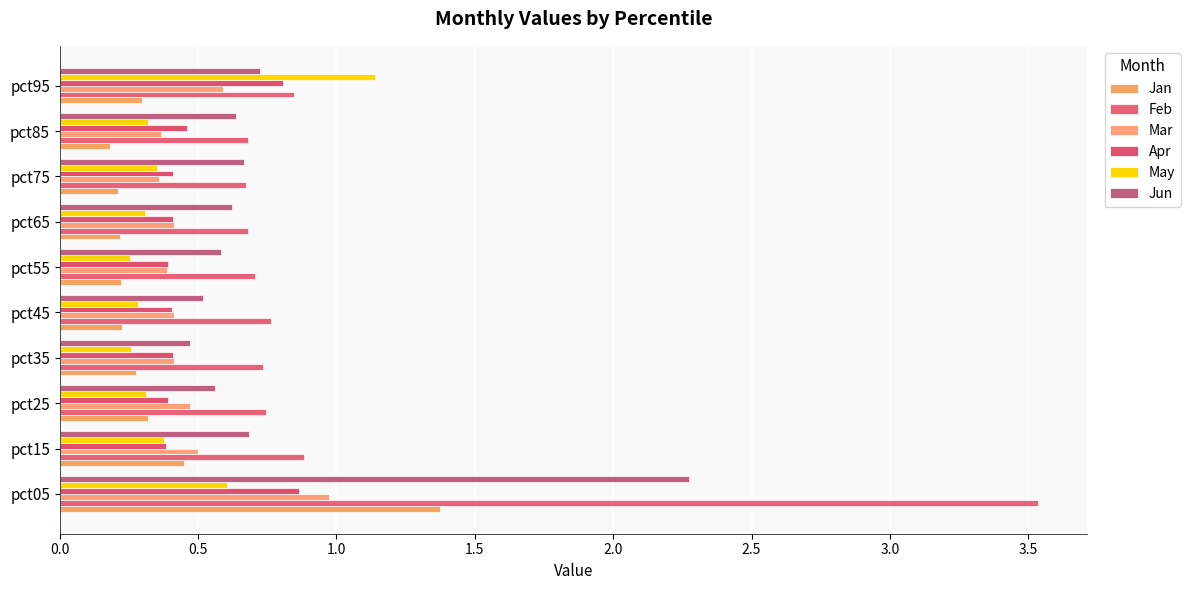

What is the greatest value displayed?

3.5